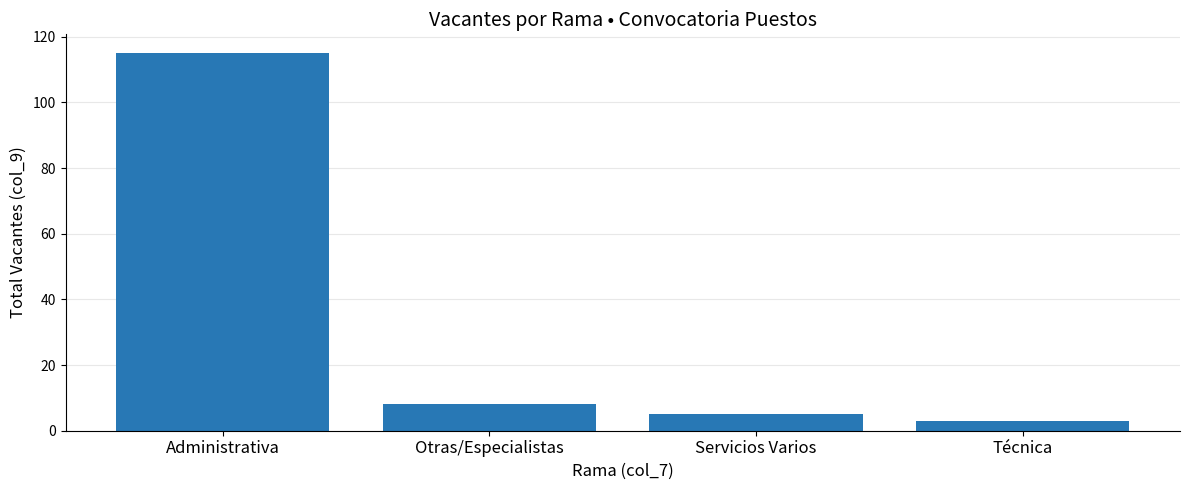

What is the average value?

33